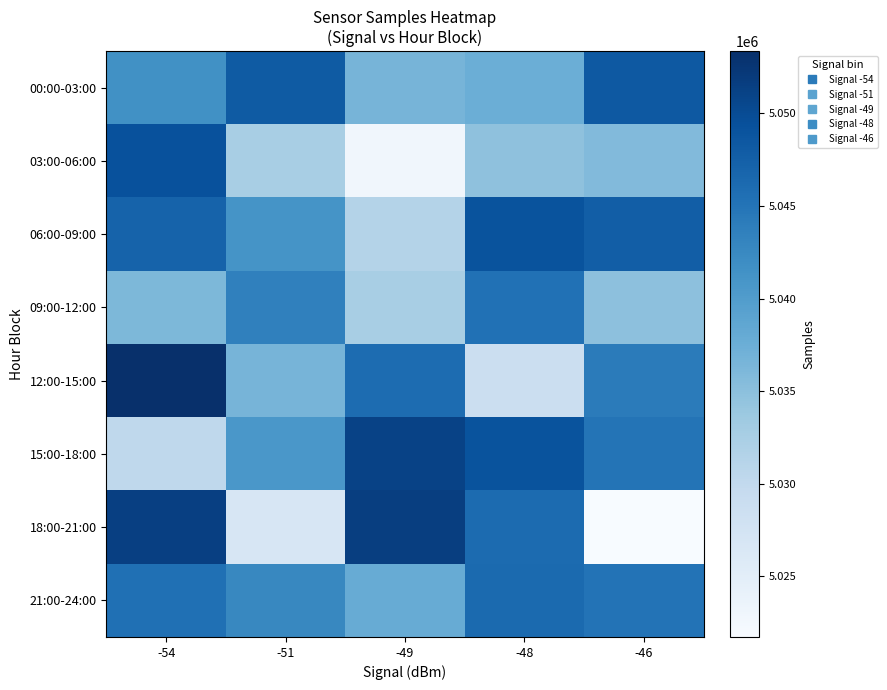

Reading right to left, transcribe all the data shown in this chart.

00:00-03:00: -46=5048366	-48=5037423	-49=5036615	-51=5048113	-54=5041519
03:00-06:00: -46=5035729	-48=5034711	-49=5022833	-51=5032536	-54=5049357
06:00-09:00: -46=5047753	-48=5049050	-49=5031376	-51=5041200	-54=5047075
09:00-12:00: -46=5034931	-48=5045379	-49=5032586	-51=5043509	-54=5036105
12:00-15:00: -46=5044188	-48=5028757	-49=5045971	-51=5036649	-54=5053364
15:00-18:00: -46=5045011	-48=5049047	-49=5051061	-51=5040698	-54=5030311
18:00-21:00: -46=5021724	-48=5046184	-49=5051525	-51=5026863	-54=5051450
21:00-24:00: -46=5045182	-48=5046312	-49=5037857	-51=5042655	-54=5045481